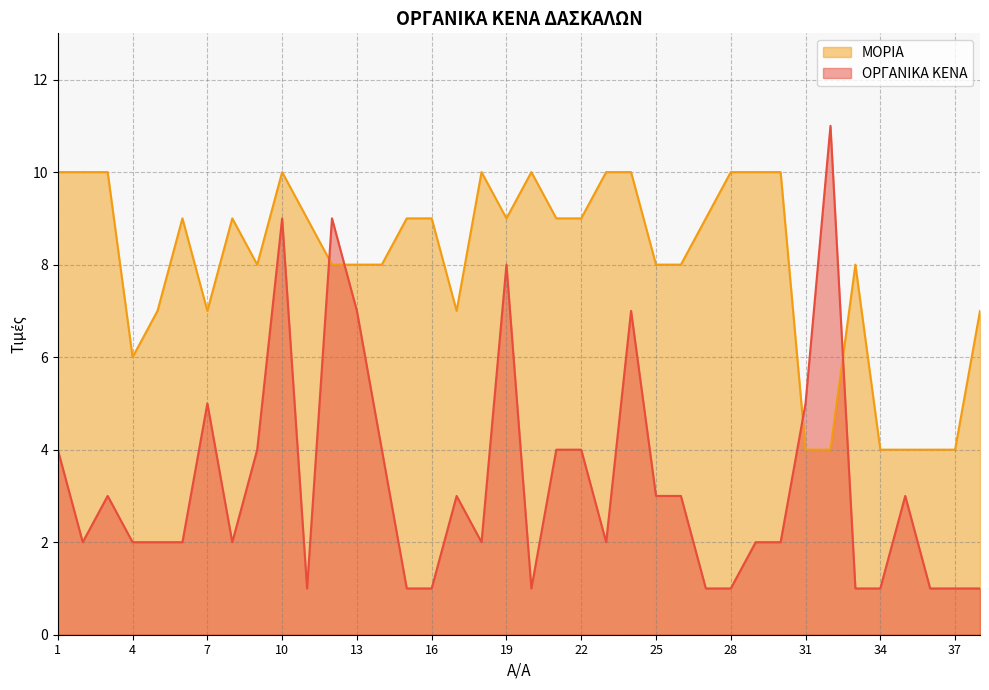

Reading left to right, transcribe all the data shown in this chart.

ΟΡΓΑΝΙΚΑ ΚΕΝΑ: 1=4	2=2	3=3	4=2	5=2	6=2	7=5	8=2	9=4	10=9	11=1	12=9	13=7	14=4	15=1	16=1	17=3	18=2	19=8	20=1	21=4	22=4	23=2	24=7	25=3	26=3	27=1	28=1	29=2	30=2	31=5	32=11	33=1	34=1	35=3	36=1	37=1	38=1
ΜΟΡΙΑ: 1=10	2=10	3=10	4=6	5=7	6=9	7=7	8=9	9=8	10=10	11=9	12=8	13=8	14=8	15=9	16=9	17=7	18=10	19=9	20=10	21=9	22=9	23=10	24=10	25=8	26=8	27=9	28=10	29=10	30=10	31=4	32=4	33=8	34=4	35=4	36=4	37=4	38=7